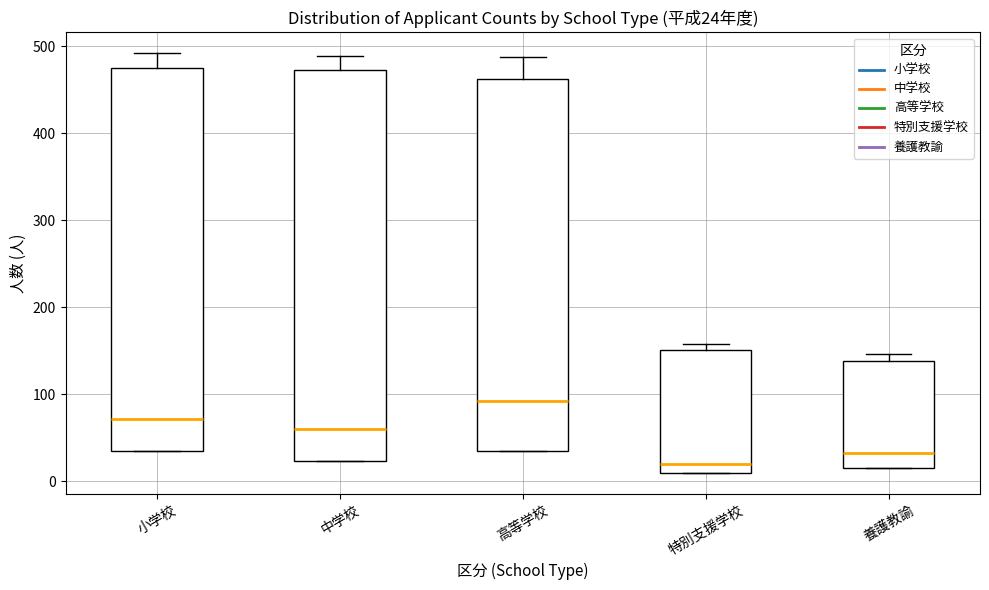

Which box's median line is the lowest?

特別支援学校